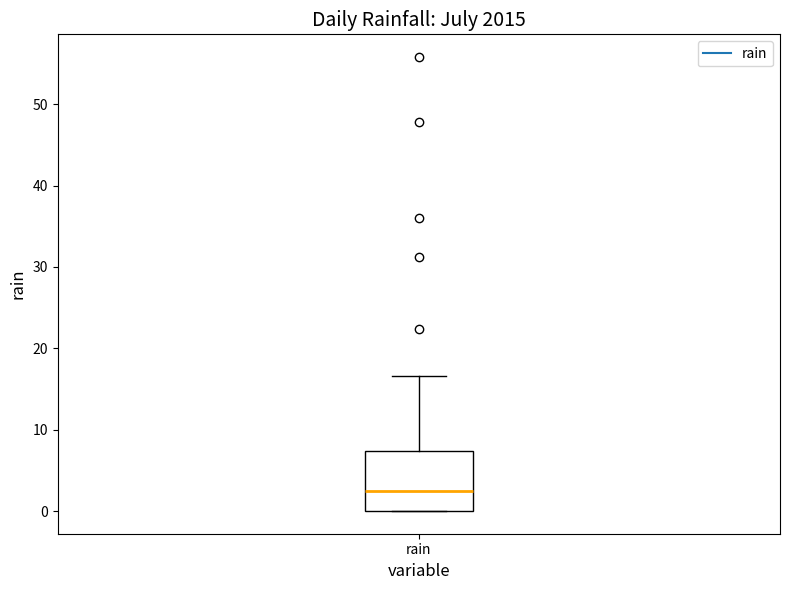

Read this box plot against the y-axis: the position of the median line, the range covered by the box, and the ends of both whiskers. The values are not printed on the chart, so give them approximately, as read against the axis.

median 2, box 0 to 7, whiskers 0 to 17